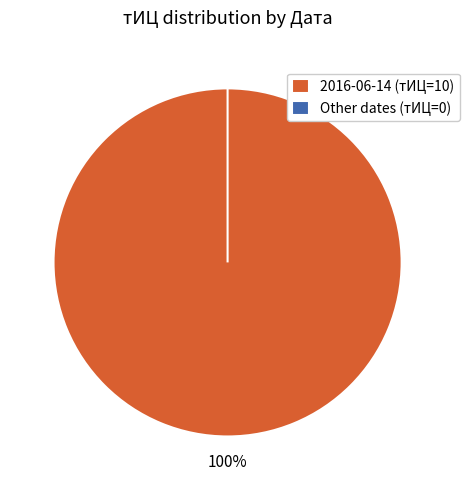

Count the number of slices in the pie.

3